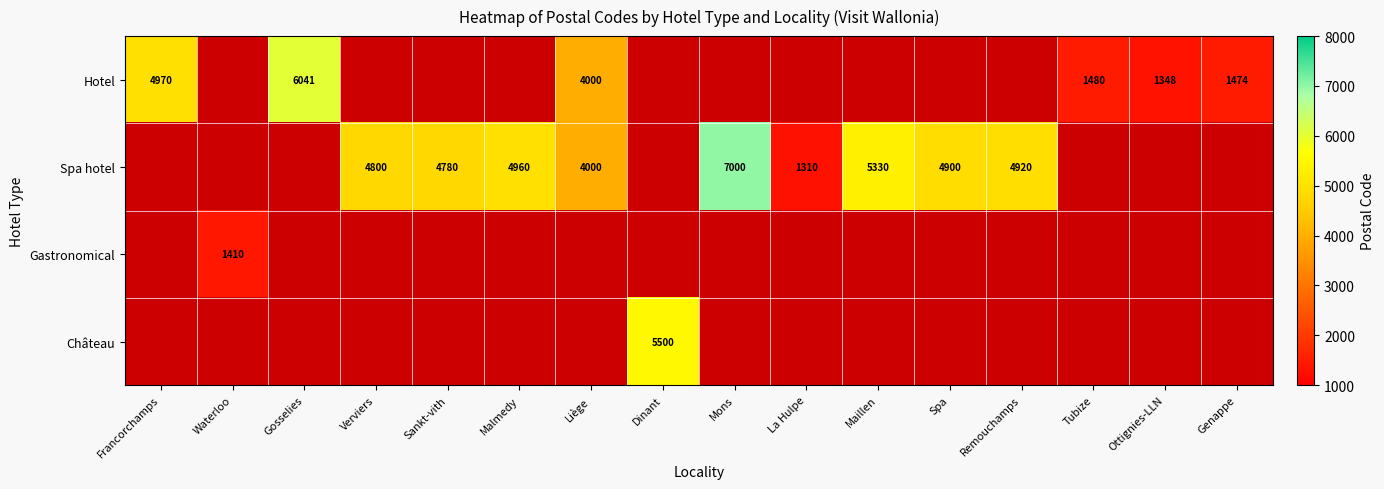

What is the sum of the Spa hotel values at Mons and Maillen?

12330